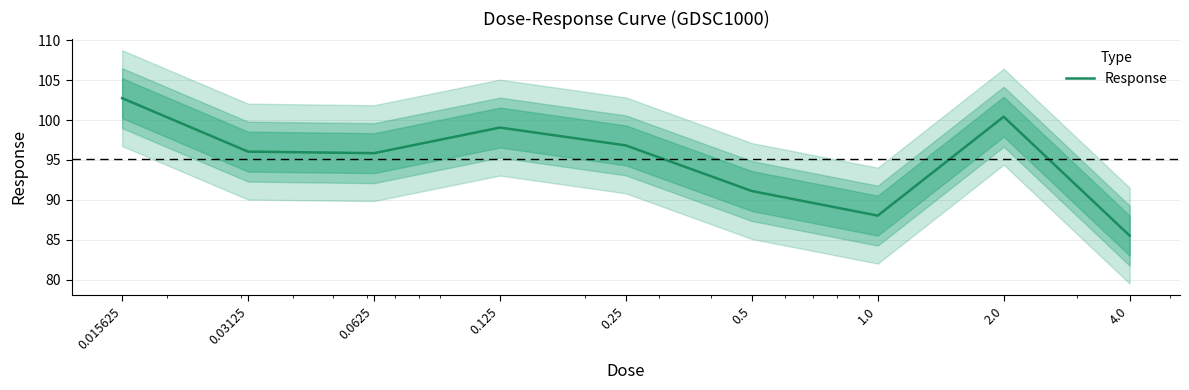

What is the label of the 5th point from the right?

0.25